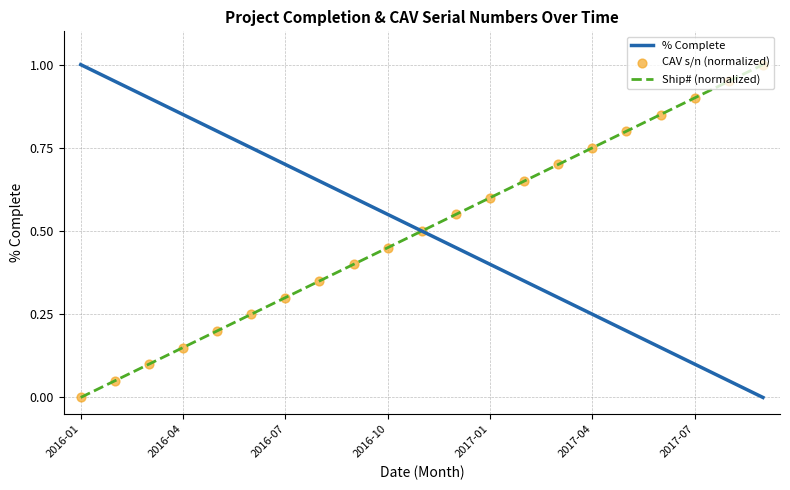

What is the maximum value shown in the chart?

1.0